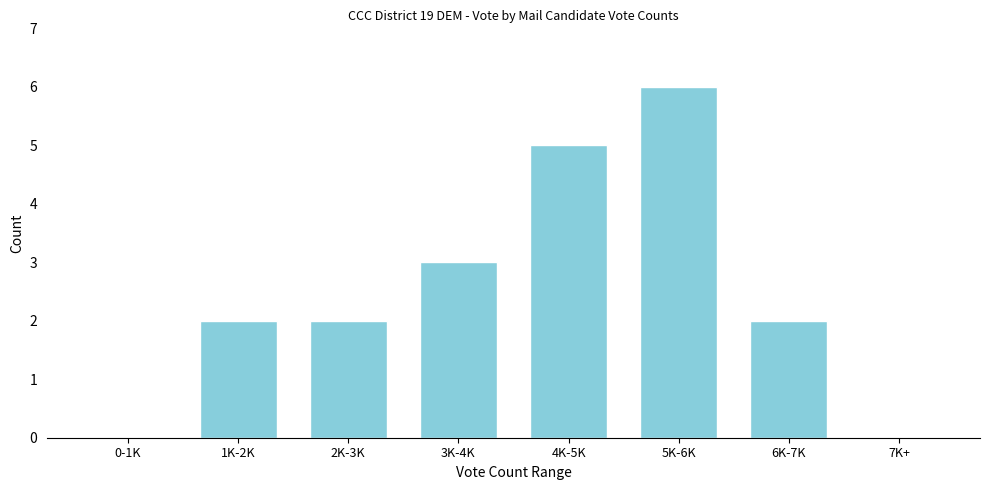

Reading left to right, what are all the values shown in this chart?

0-1K=0	1K-2K=2	2K-3K=2	3K-4K=3	4K-5K=5	5K-6K=6	6K-7K=2	7K+=0